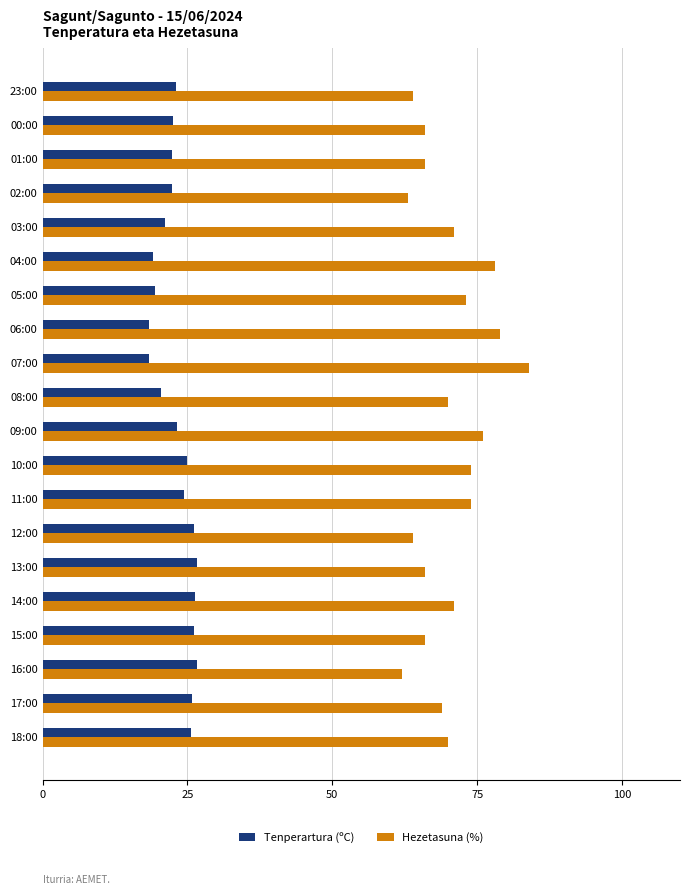

Is it true that Tenperartura (ºC) equals 30.5 at 04:00?

False